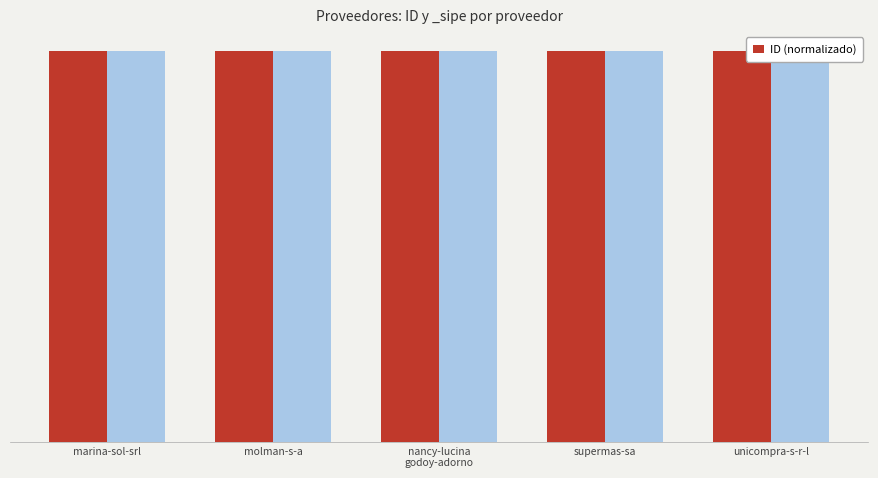

True or false: the data shows 1.0 at supermas-sa.

True